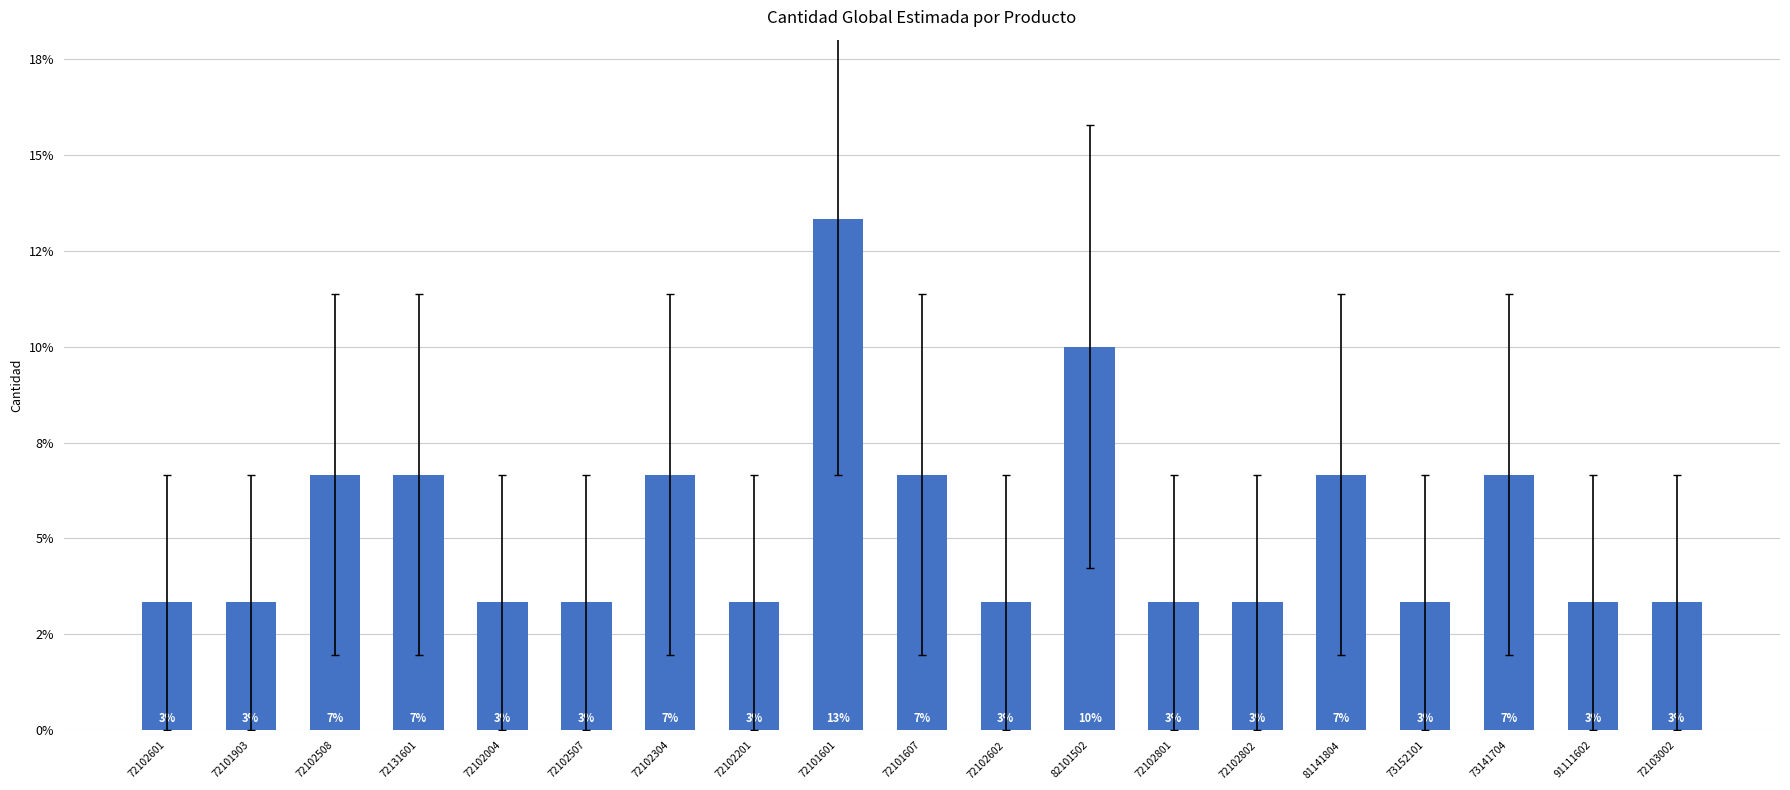

What is the label of the 4th bar from the left?

72131601